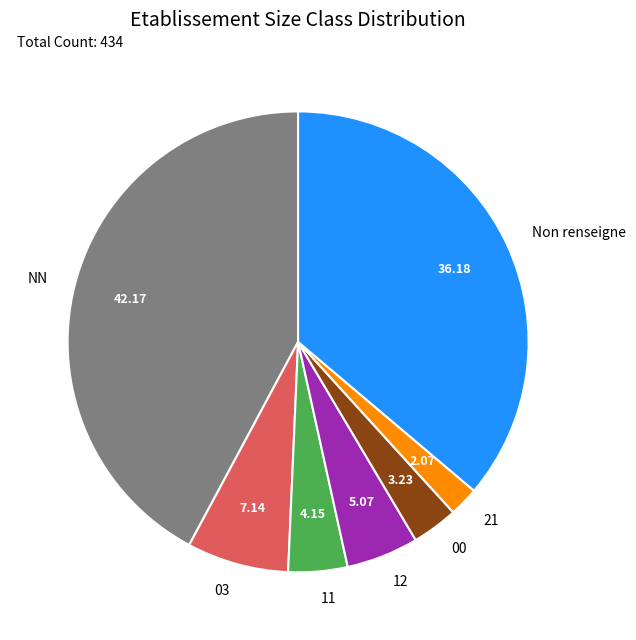

Which slice is the largest?

NN